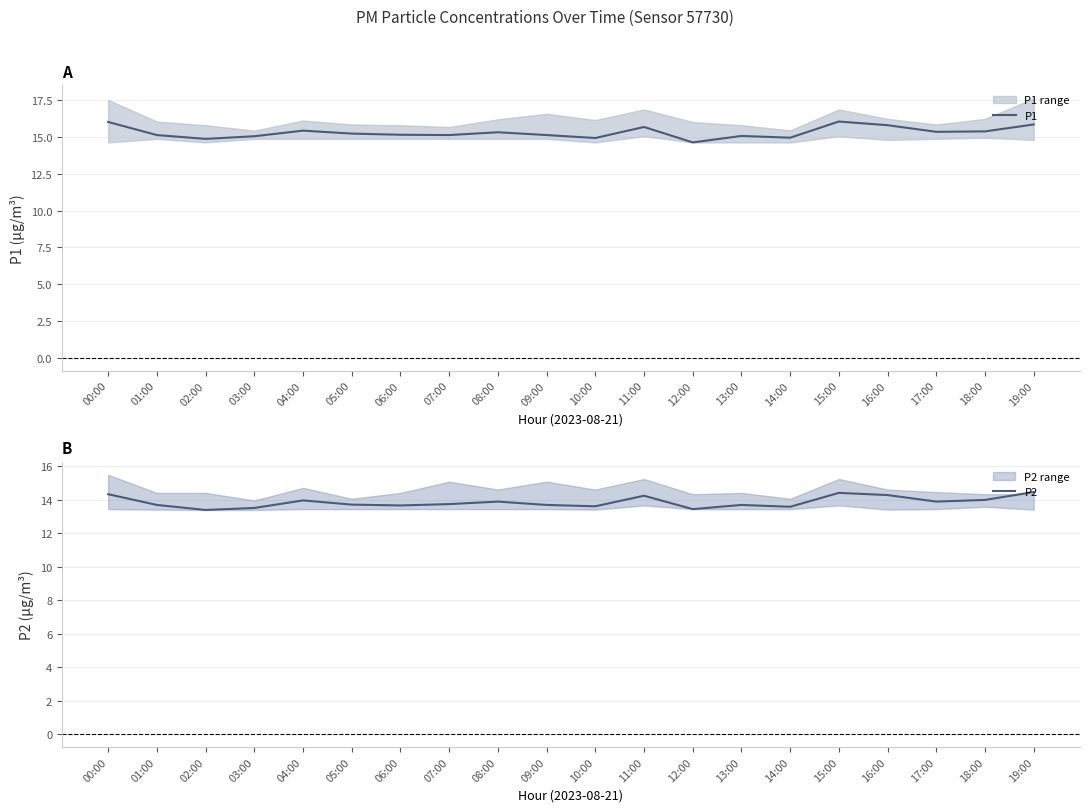

What is the lowest value of the P1 series?

14.6